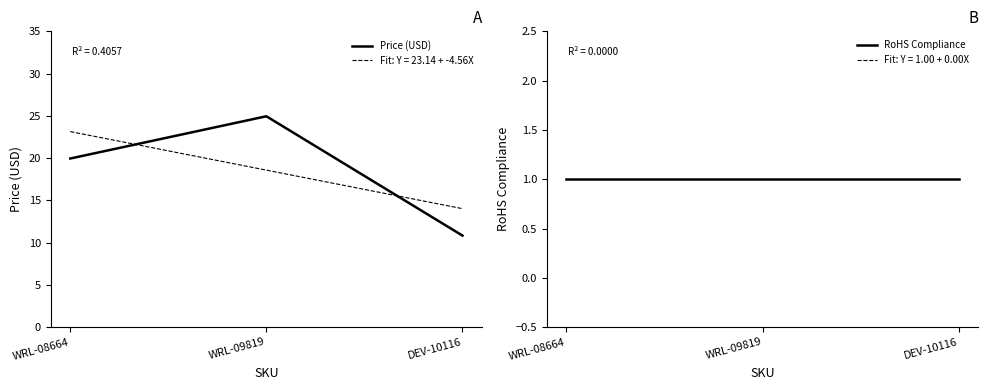

How many lines are shown in the chart?

2